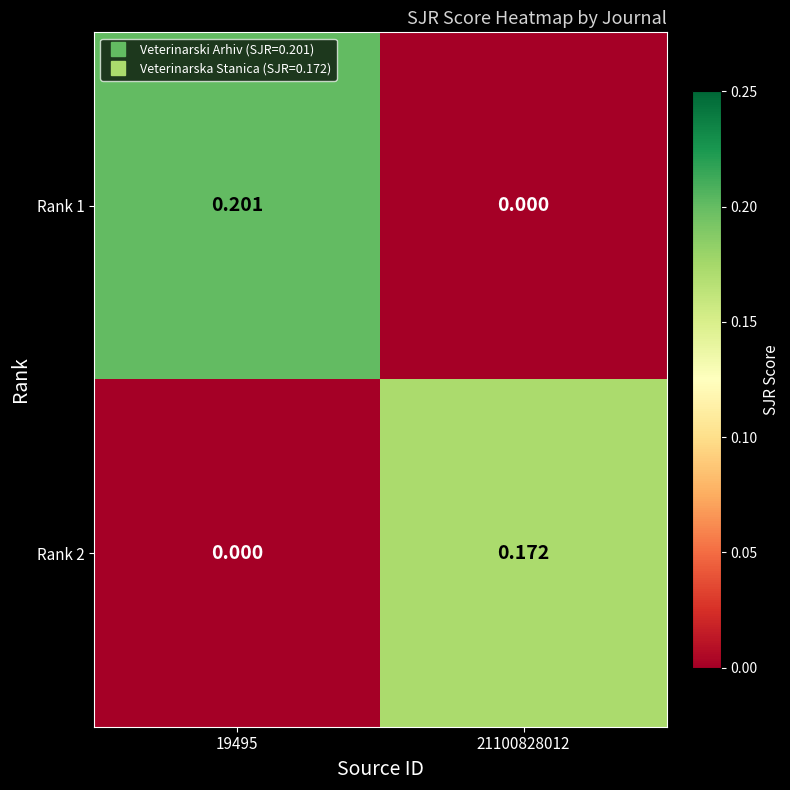

Count the number of categories in the chart.

2